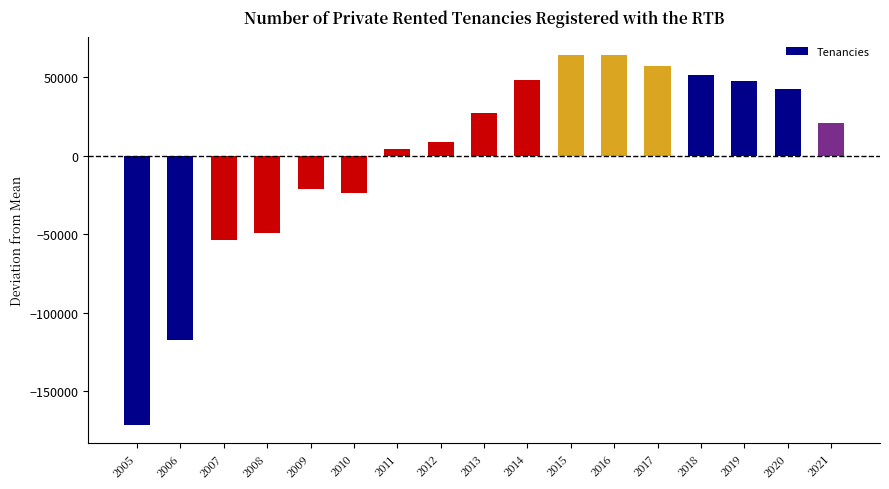

Count the number of values greater than 20669.

9